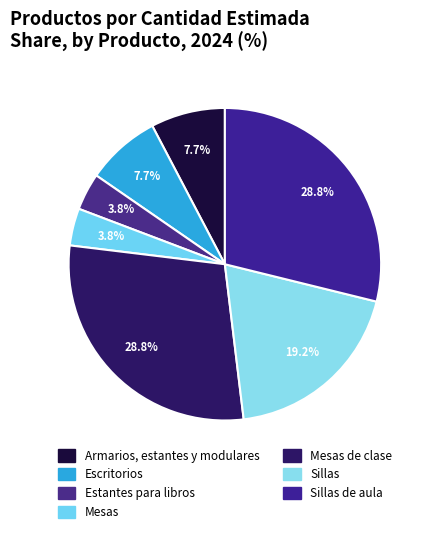

To the nearest percent, what percentage of the pie is Mesas de clase?

29%